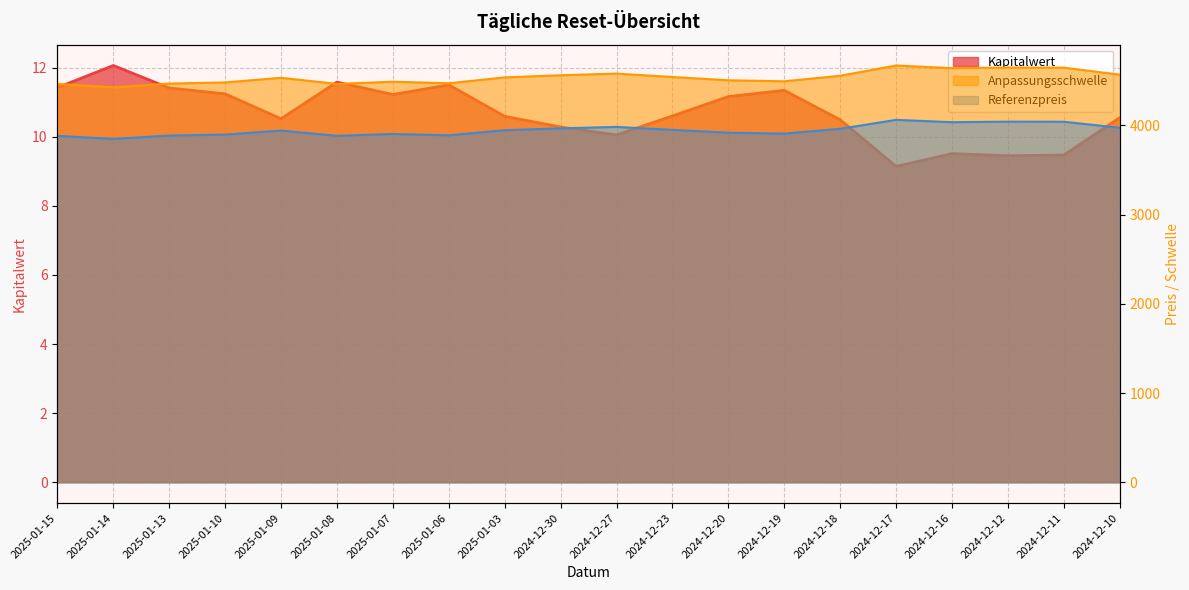

What are all the series names shown in the legend?

Kapitalwert, Anpassungsschwelle, Referenzpreis